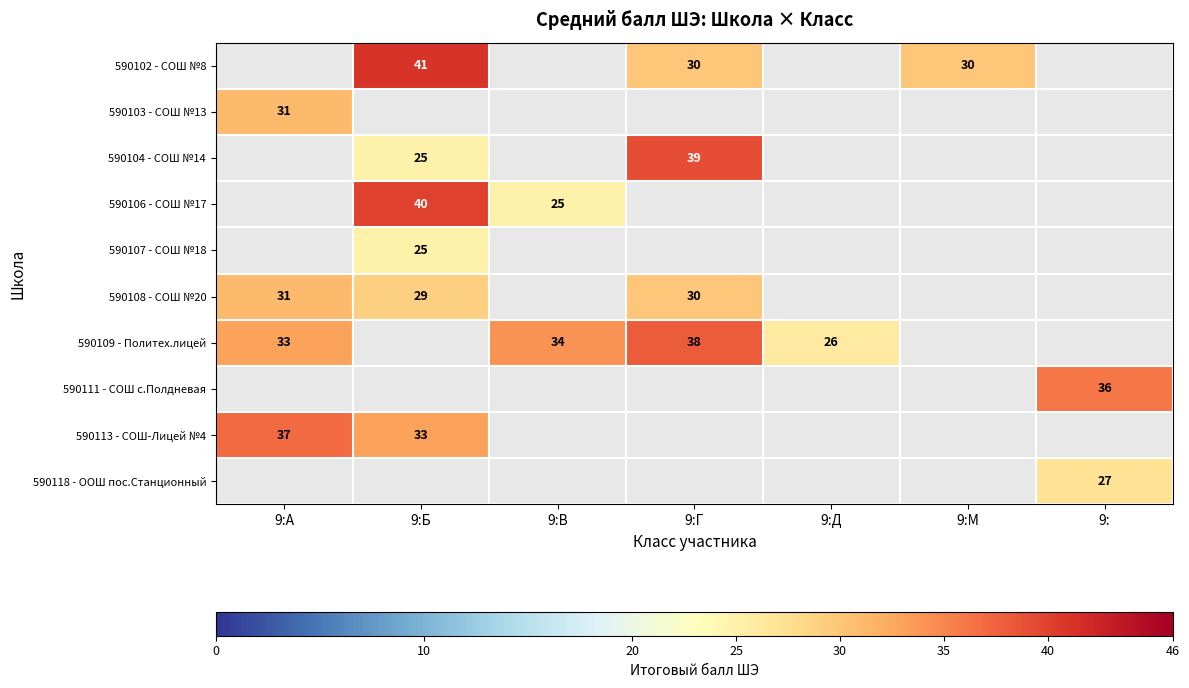

What is the total value across all series at 9:Д?

26